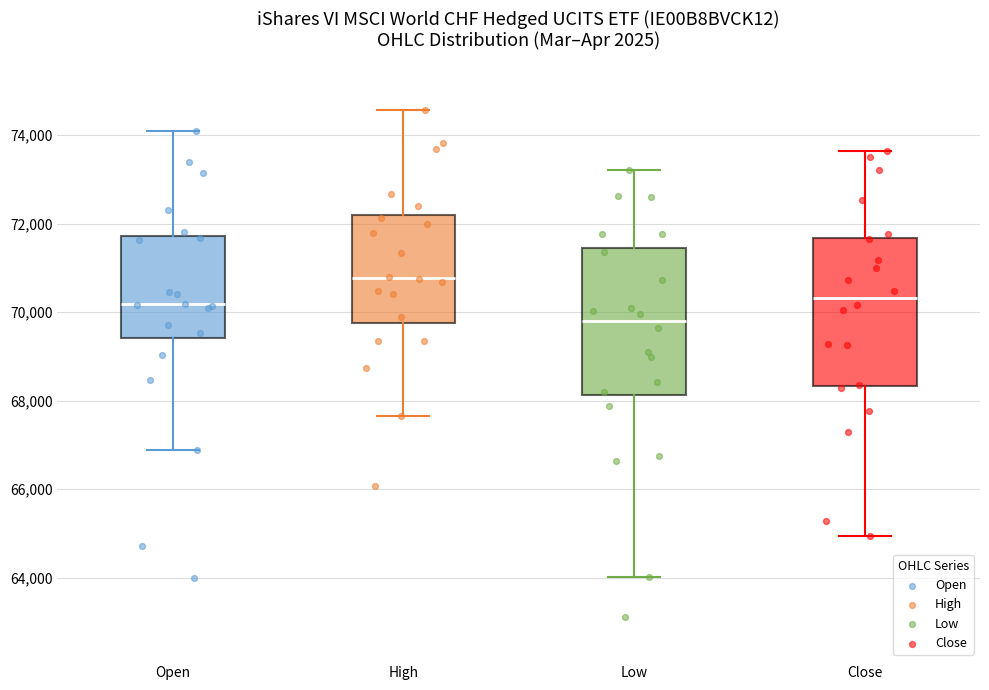

Reading left to right, read every box against the y-axis: the position of its median line, the range the box covers, and the ends of its whiskers. The values are not printed on the chart, so give them approximately, as read against the axis.

Open: median 70200, box 69400 to 71800, whiskers 66800 to 74200
High: median 70800, box 69800 to 72200, whiskers 67600 to 74600
Low: median 69800, box 68200 to 71400, whiskers 64000 to 73200
Close: median 70400, box 68400 to 71600, whiskers 65000 to 73600